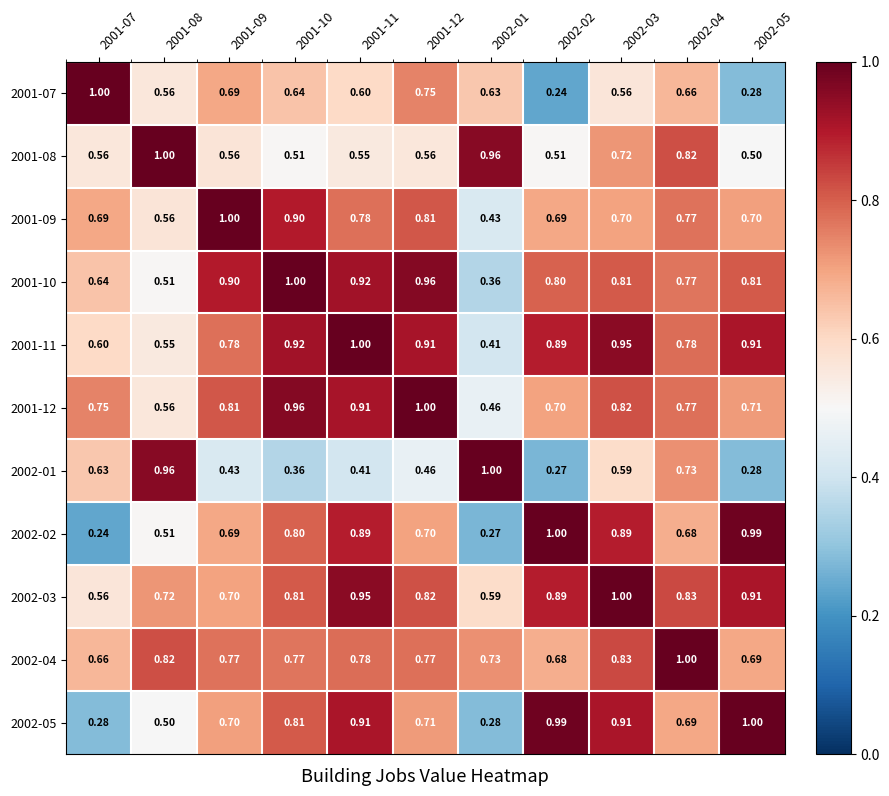

Is the value of 2002-02 at 2002-03 greater than the value of 2002-01 at 2002-05?

Yes